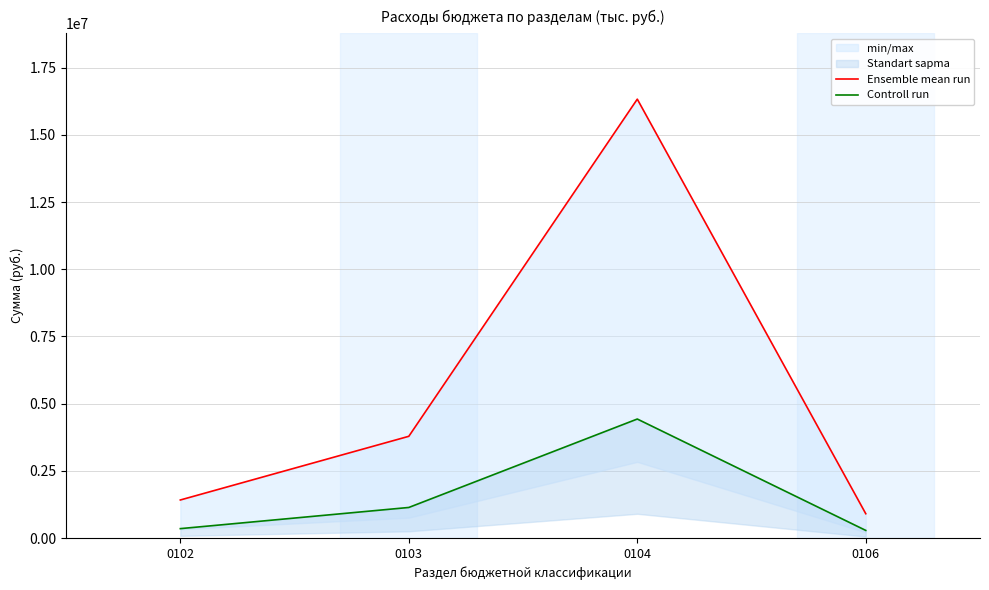

Which has a higher value, 0106 or 0102?

0102